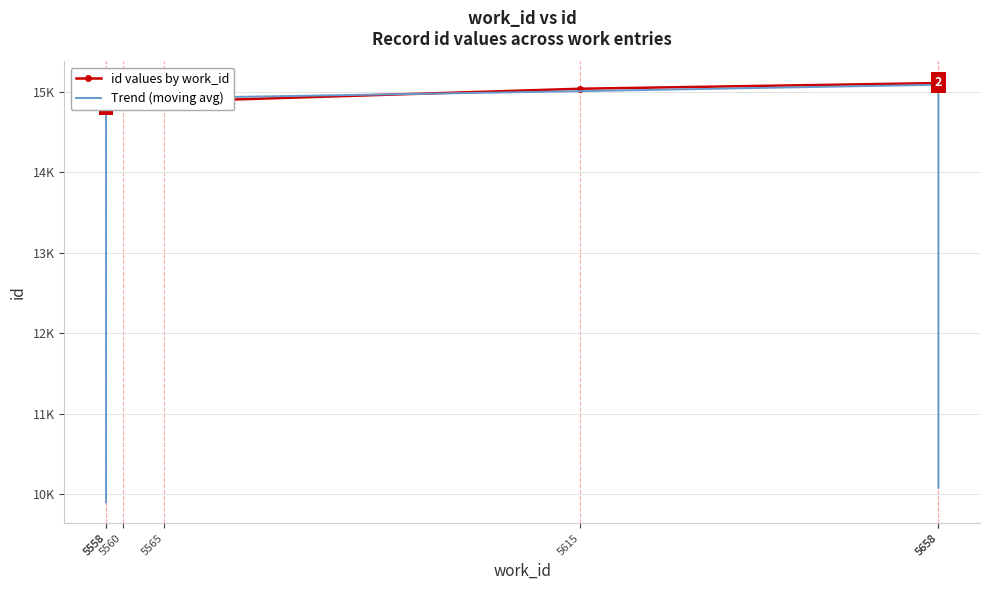

Is the value of id values by work_id at 5558 greater than the value of Trend (moving avg) at 5615?

No